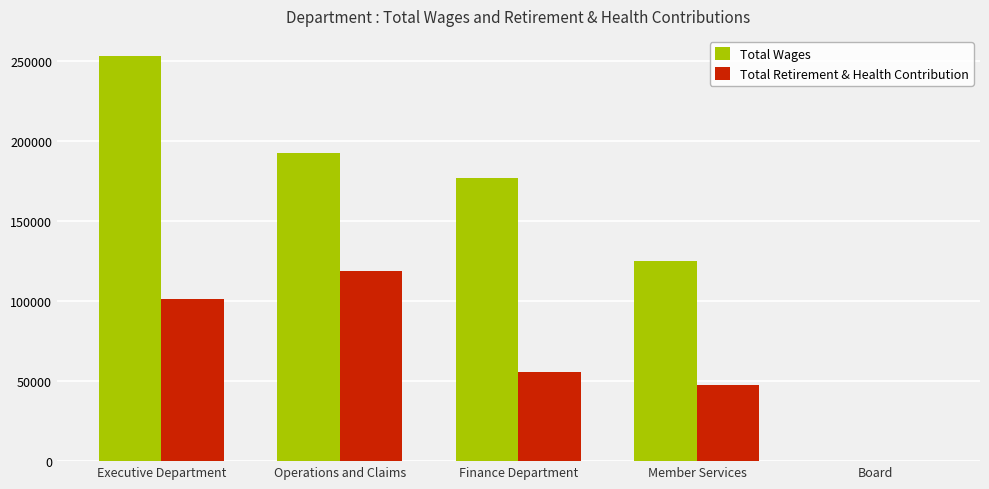

What is the maximum value shown in the chart?

252931